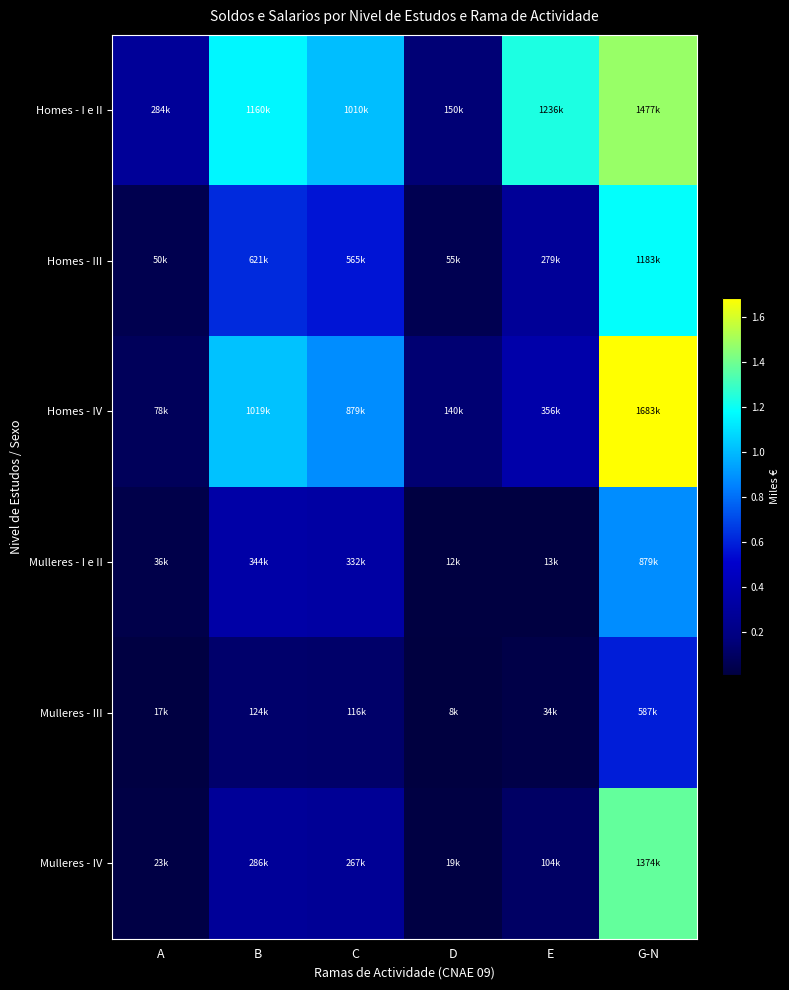

Reading left to right, extract all data points from this chart.

Homes - I e II: A=284093	B=1159903	C=1009646	D=150257	E=1235671	G-N=1477310
Homes - III: A=50378	B=620842	C=565399	D=55443	E=279350	G-N=1183202
Homes - IV: A=78191	B=1018852	C=878790	D=140062	E=356118	G-N=1682651
Mulleres - I e II: A=35702	B=343652	C=331559	D=12093	E=13064	G-N=878834
Mulleres - III: A=17085	B=124087	C=116193	D=7894	E=33977	G-N=587003
Mulleres - IV: A=22818	B=285830	C=266978	D=18852	E=103612	G-N=1374439